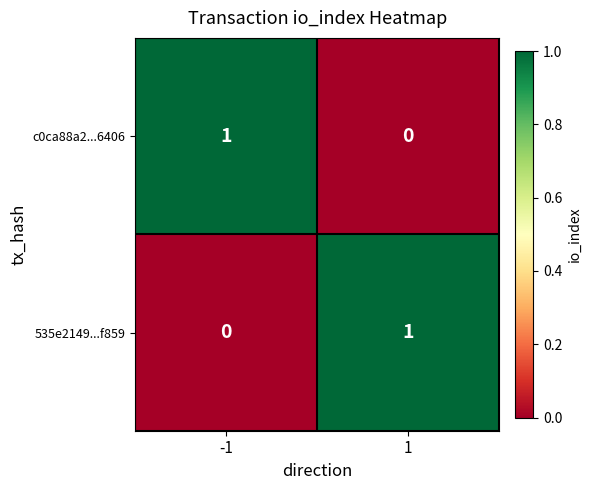

How many values in the 535e2149...f859 series are below 1?

1